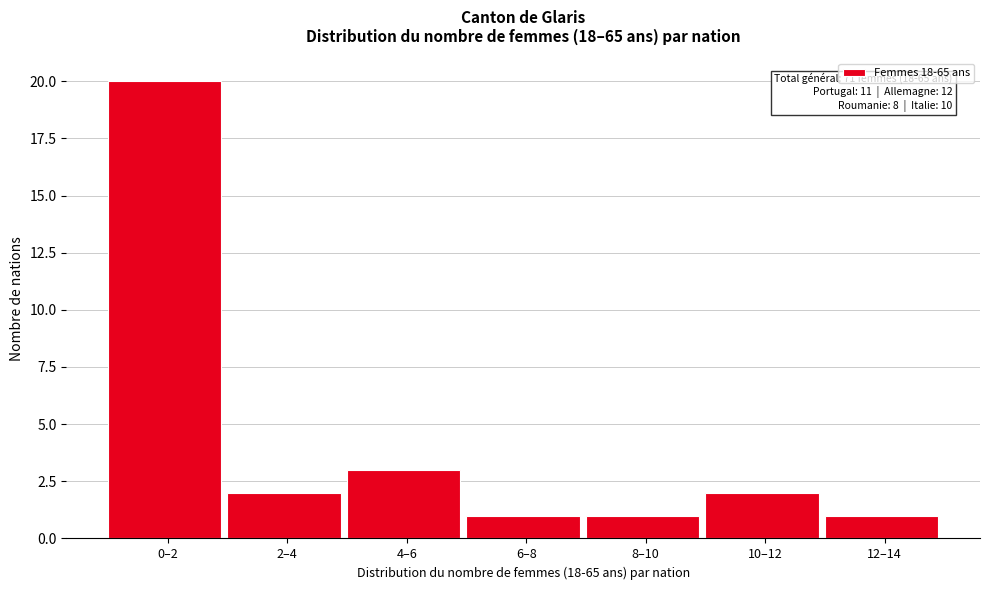

Reading left to right, list all the values displayed in this chart.

0–2=20	2–4=2	4–6=3	6–8=1	8–10=1	10–12=2	12–14=1